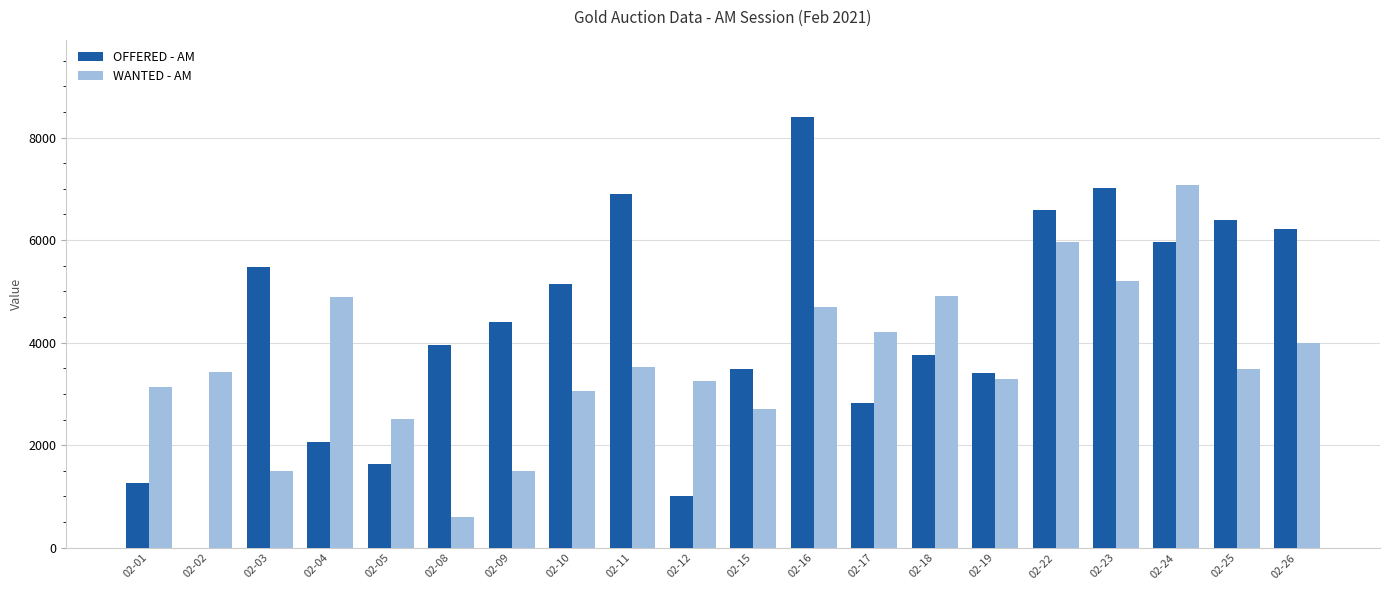

Where does the WANTED - AM series first go above 3488?

02-04